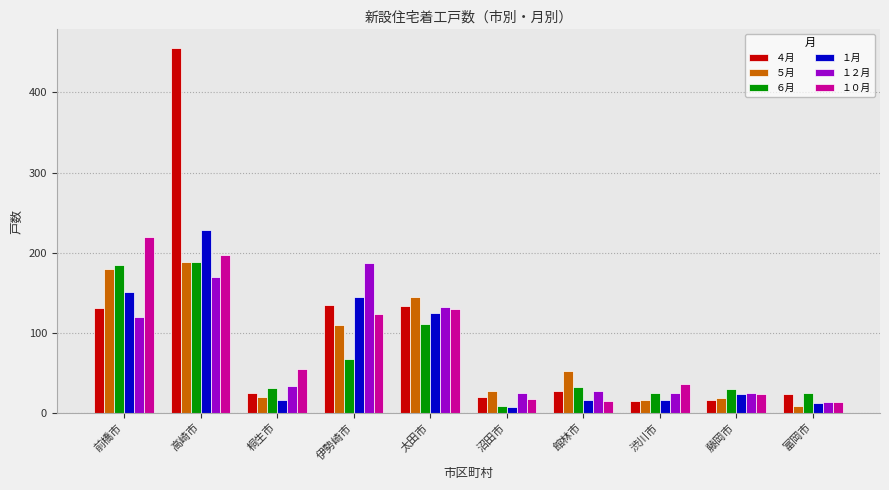

Count the number of categories in the chart.

10